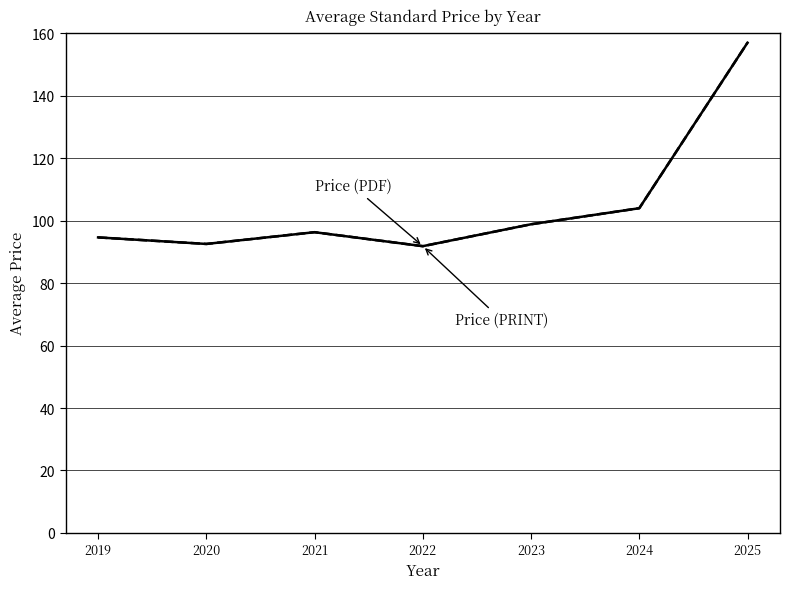

The value of Price (PDF) at 2020 is 132.7. True or false?

False